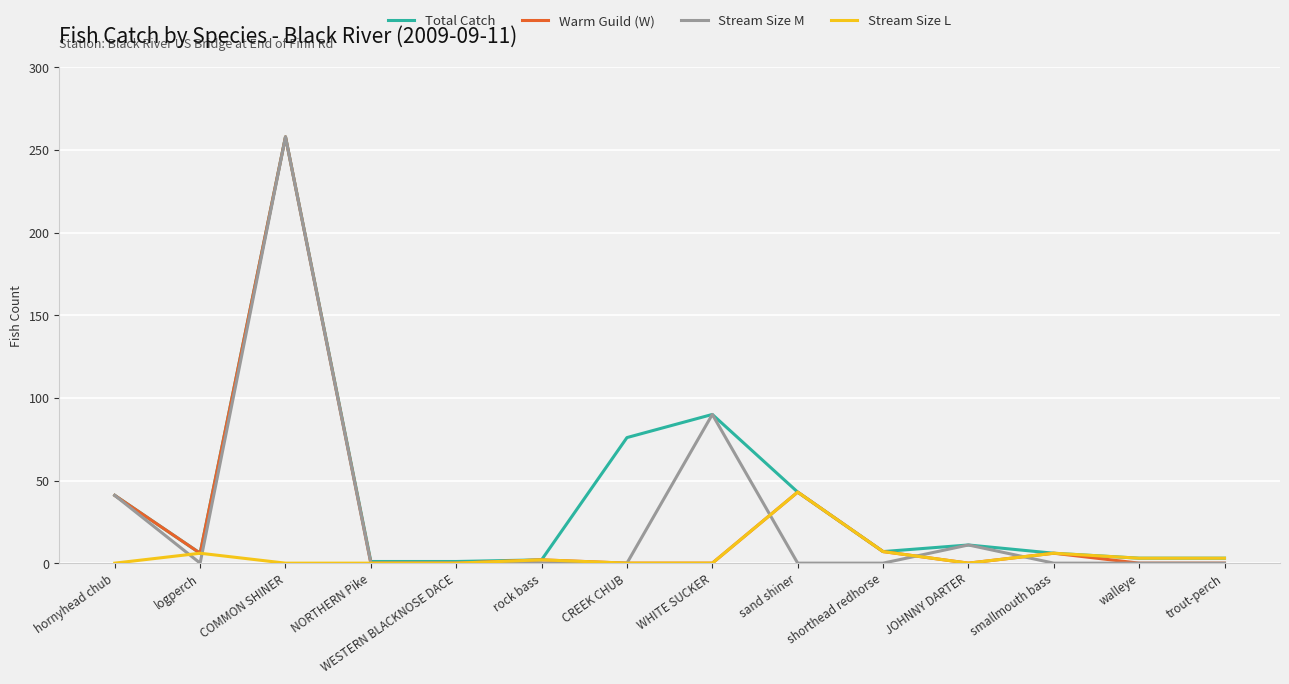

The value of Stream Size L at trout-perch is 3. True or false?

True